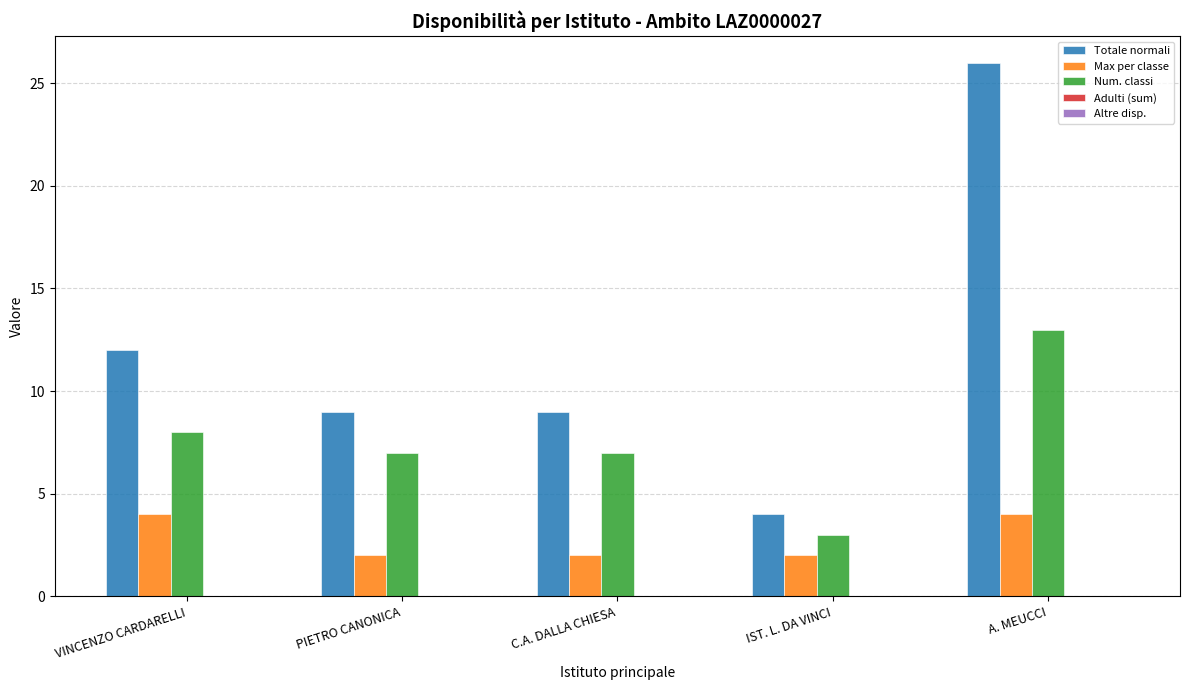

What is the difference between the second highest and minimum values in the Num. classi series?

5